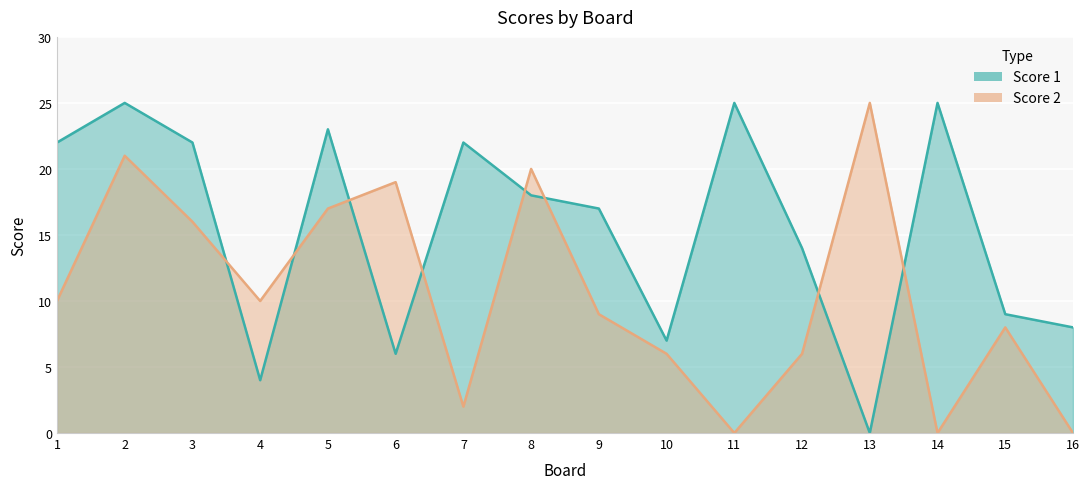

The value of Score 2 at 8 is 30. True or false?

False